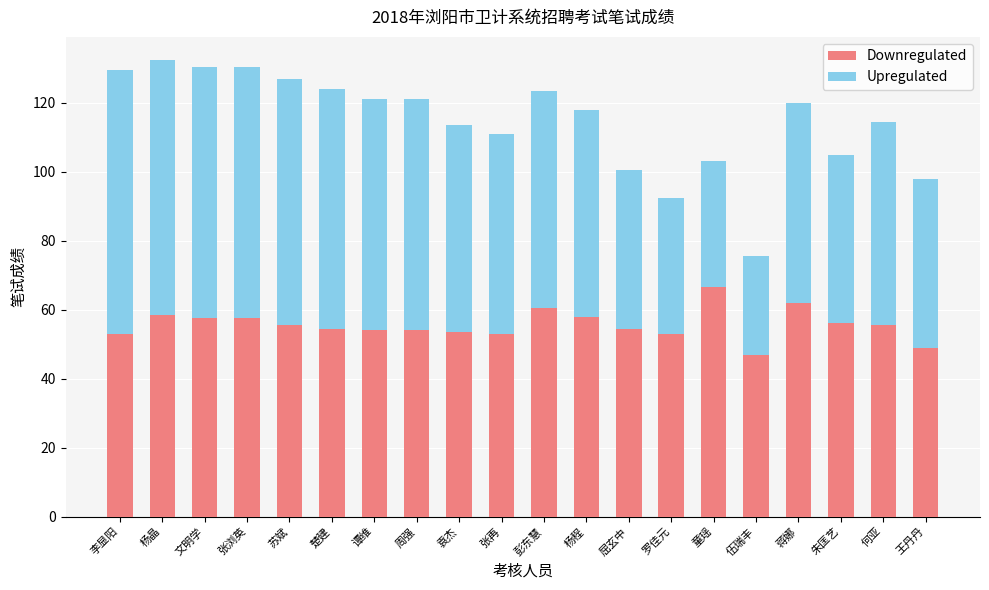

At which label does Downregulated reach its peak?

童瑶